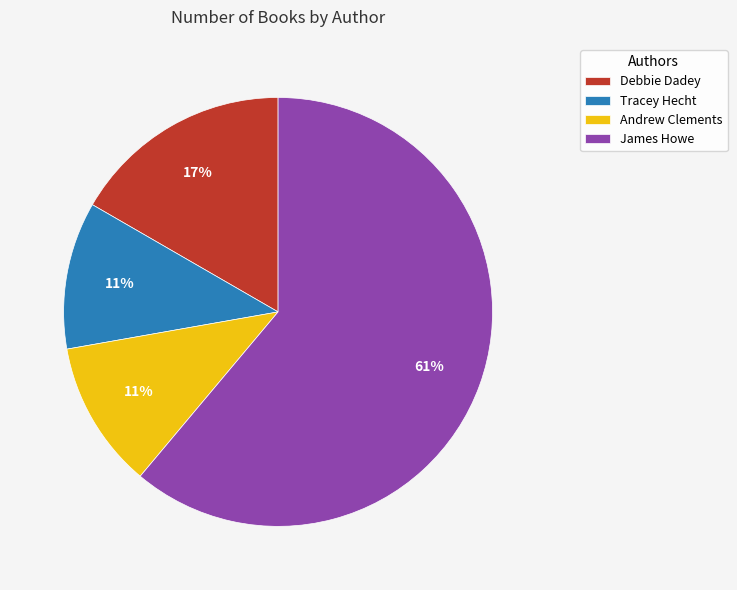

Which category has the biggest portion of the pie?

James Howe